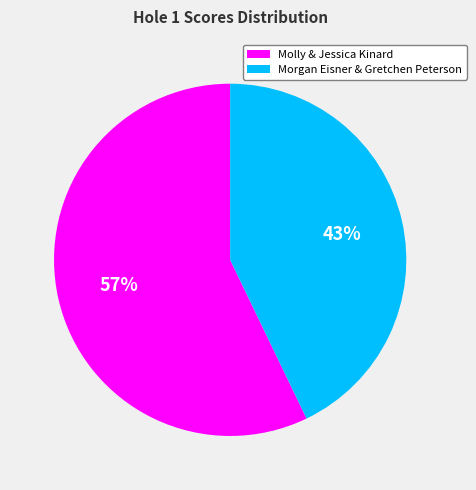

Rank the categories by value from lowest to highest.

Morgan Eisner & Gretchen Peterson, Molly & Jessica Kinard